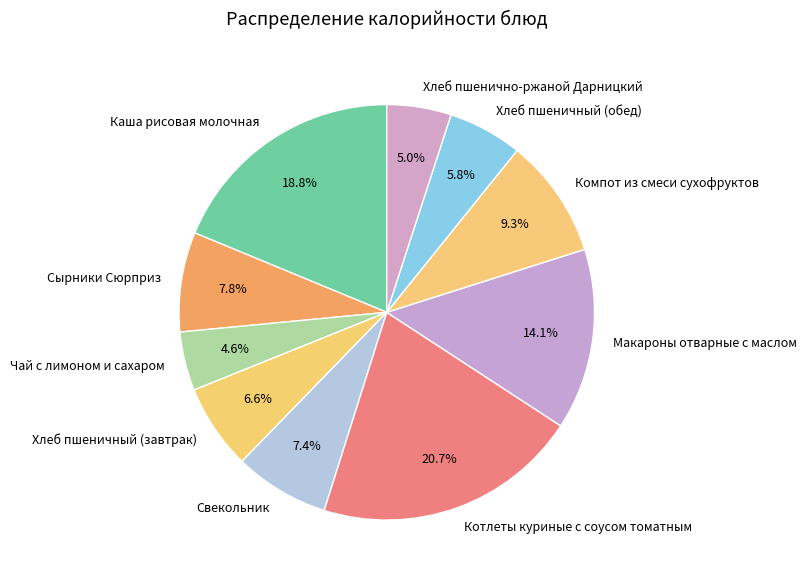

What portion of the pie excludes Хлеб пшеничный (завтрак)?

93.4%